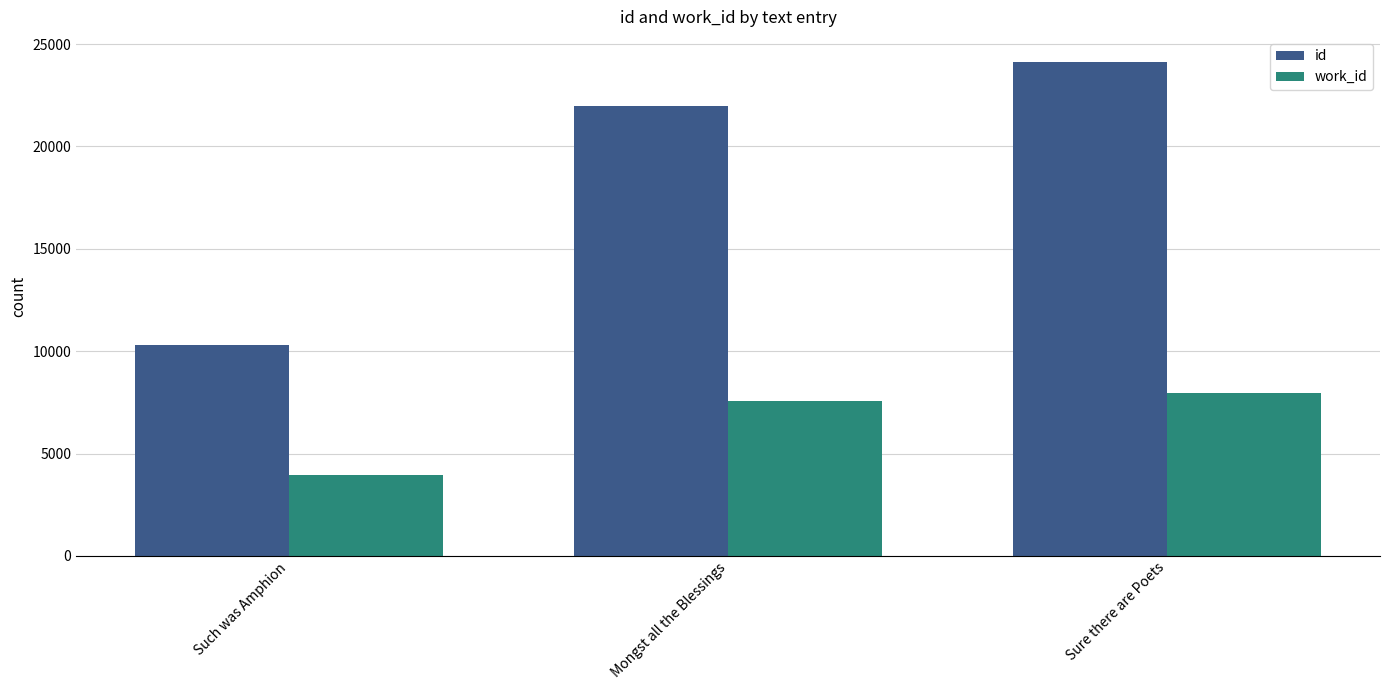

What value does the work_id series have at Mongst all the Blessings, to the nearest 100?

7600